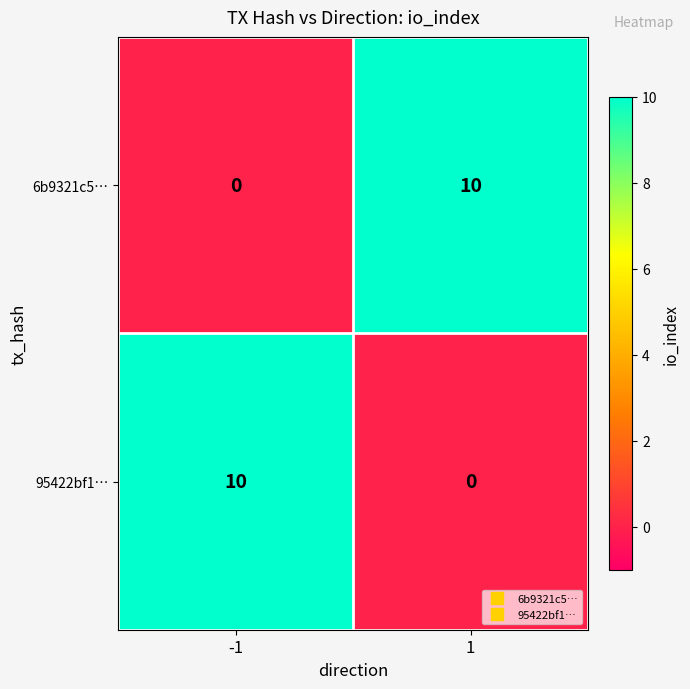

The 6b9321c5… series shows 10 at 1. True or false?

True